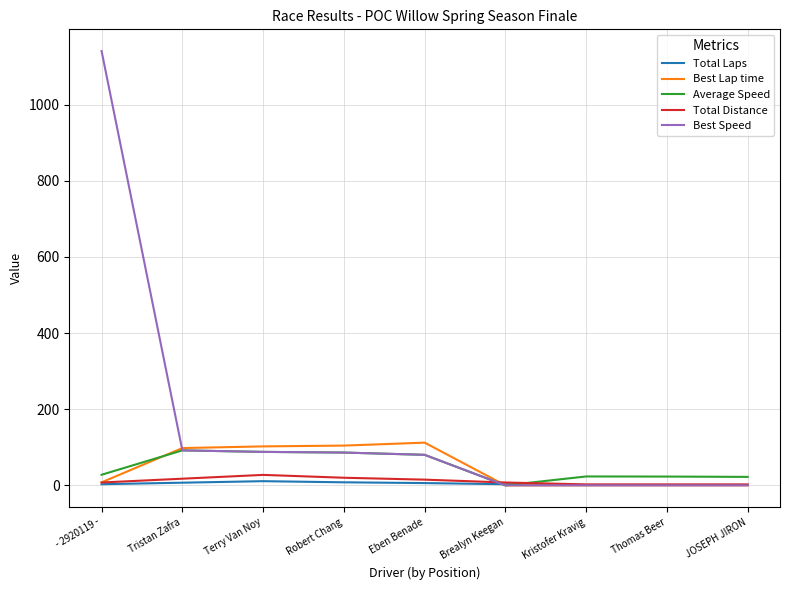

What is the lowest value of the Total Laps series?

1.0